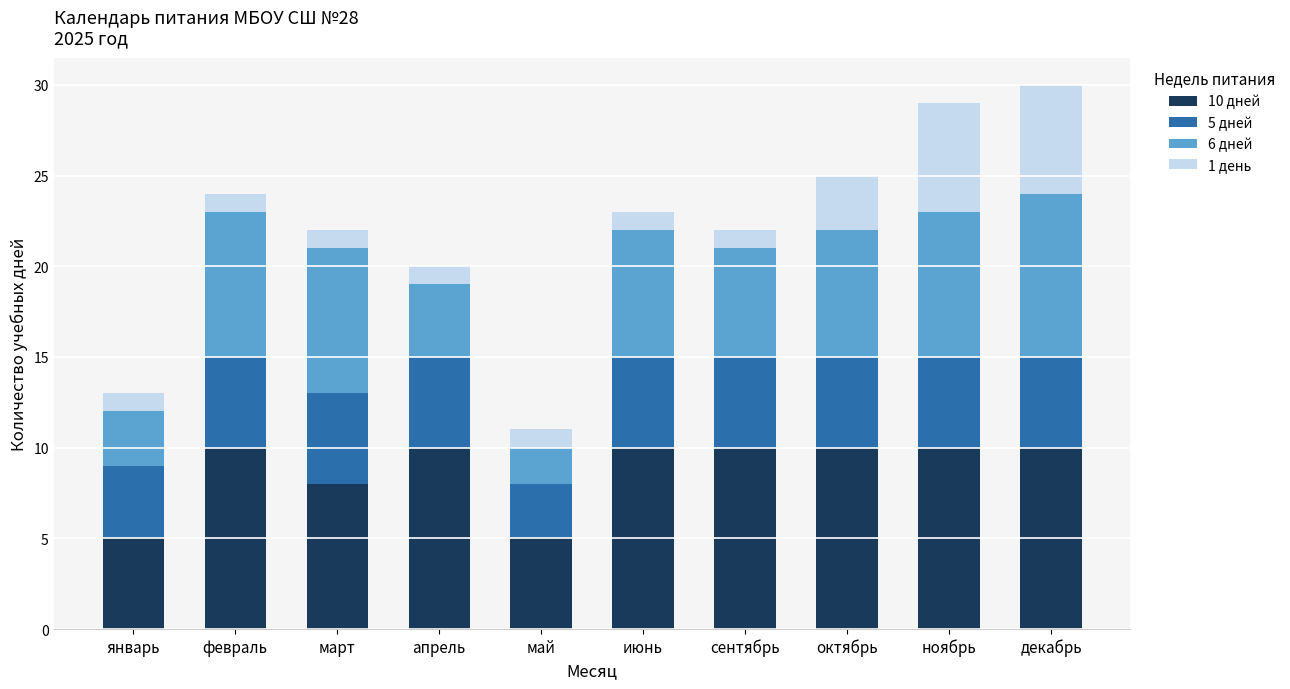

Is it true that 10 дней equals 2 at май?

False